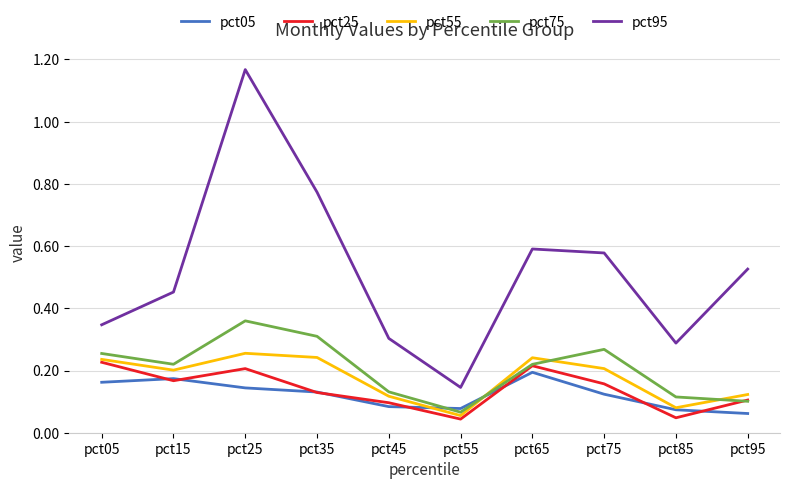

The value of pct75 at pct55 is 0.1. True or false?

True